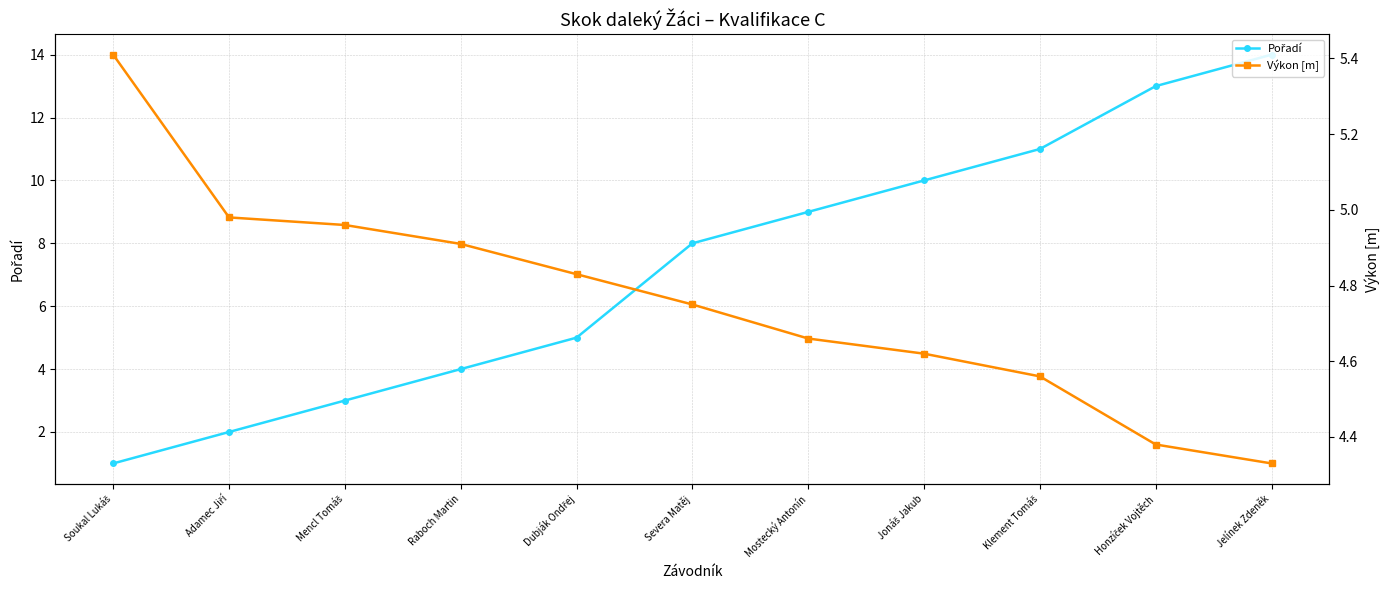

Between Mencl Tomáš and Adamec Jiří, which is larger?

Mencl Tomáš